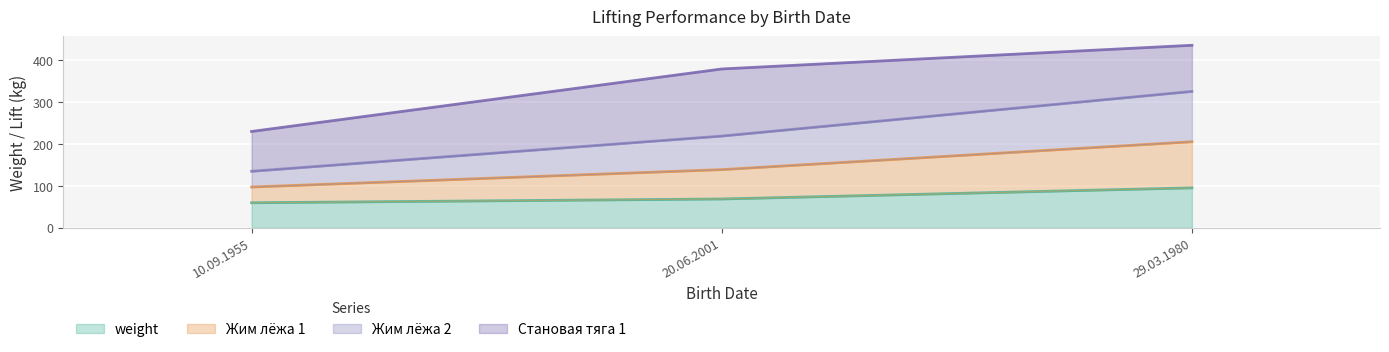

Which category has the lowest value in the Жим лёжа 1 series?

10.09.1955